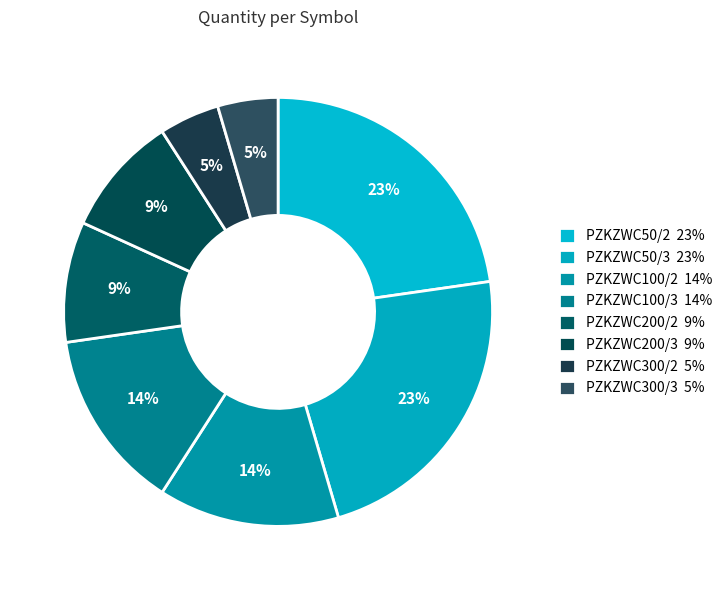

Count the number of slices in the pie.

8